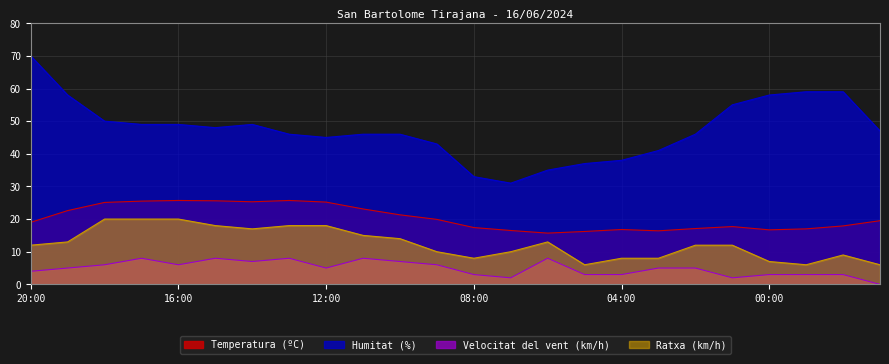

Where is Ratxa (km/h) nearest to the value 13?

19:00